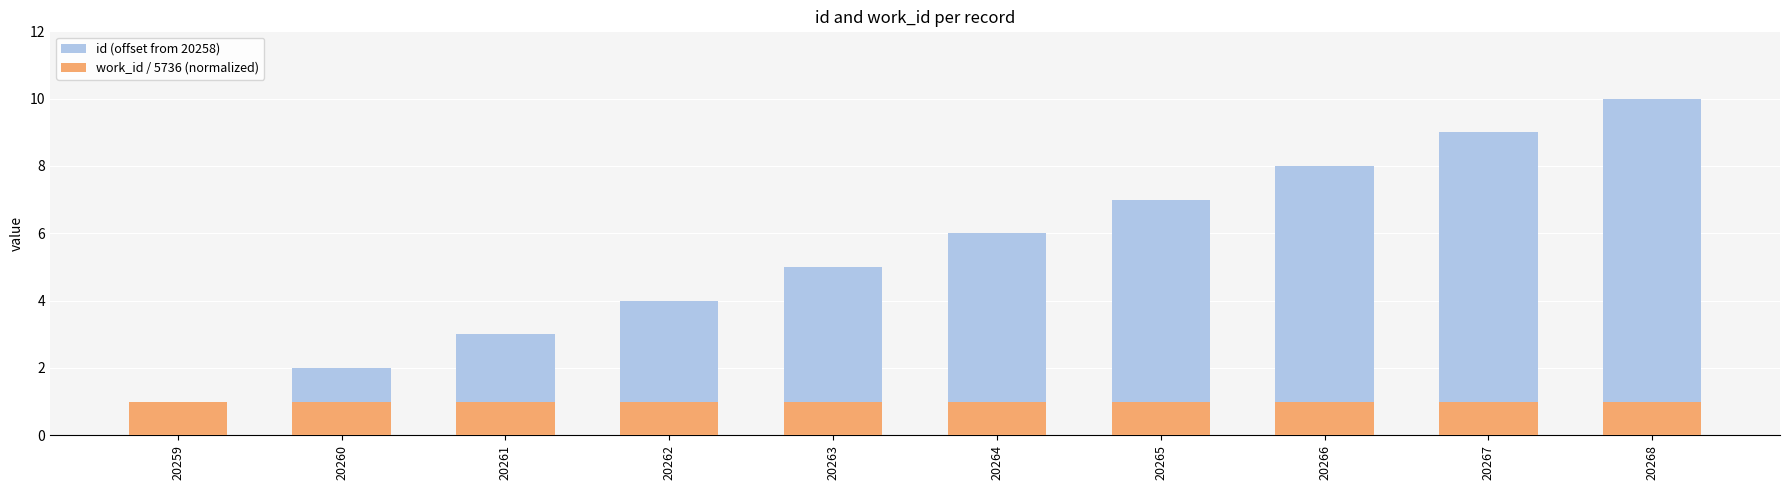

Is the value of work_id / 5736 (normalized) at 20265 greater than the value of id (offset from 20258) at 20268?

No